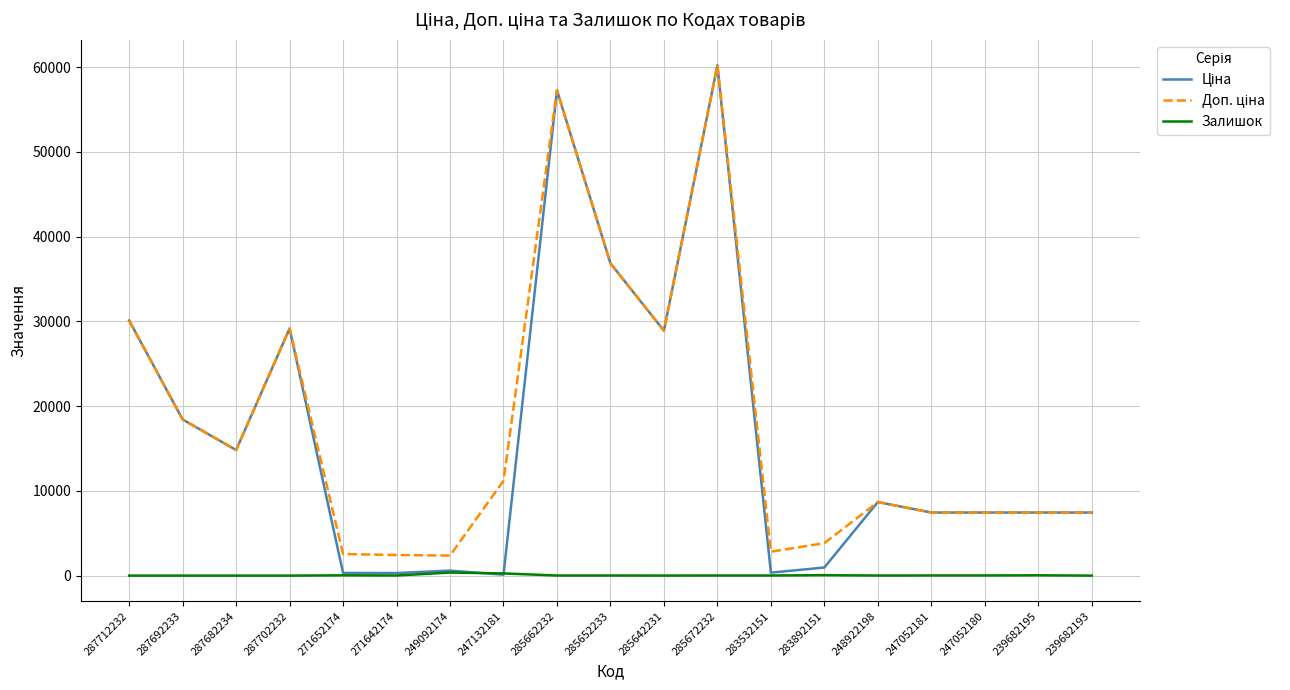

How many categories are shown in the chart?

19